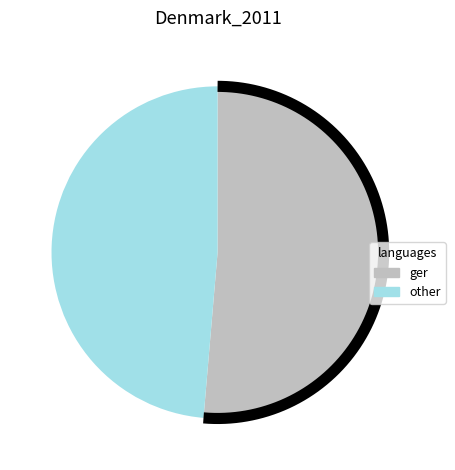

Is it true that 2018-12-30T21:18:50.172Z is 62% of the pie?

False